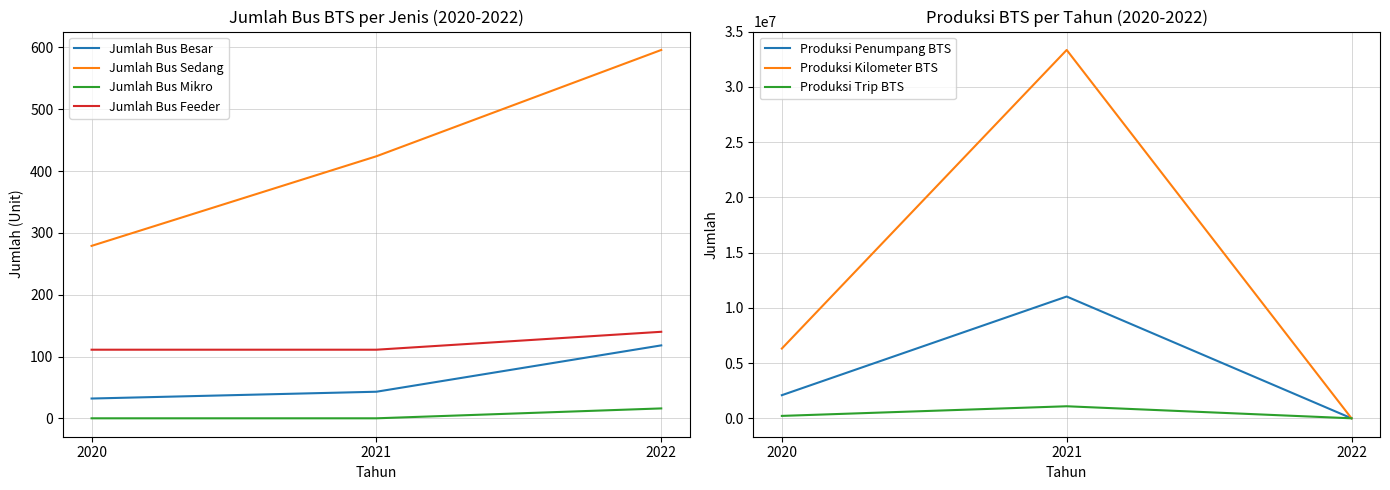

Which series has the widest spread of values?

Jumlah Bus Sedang